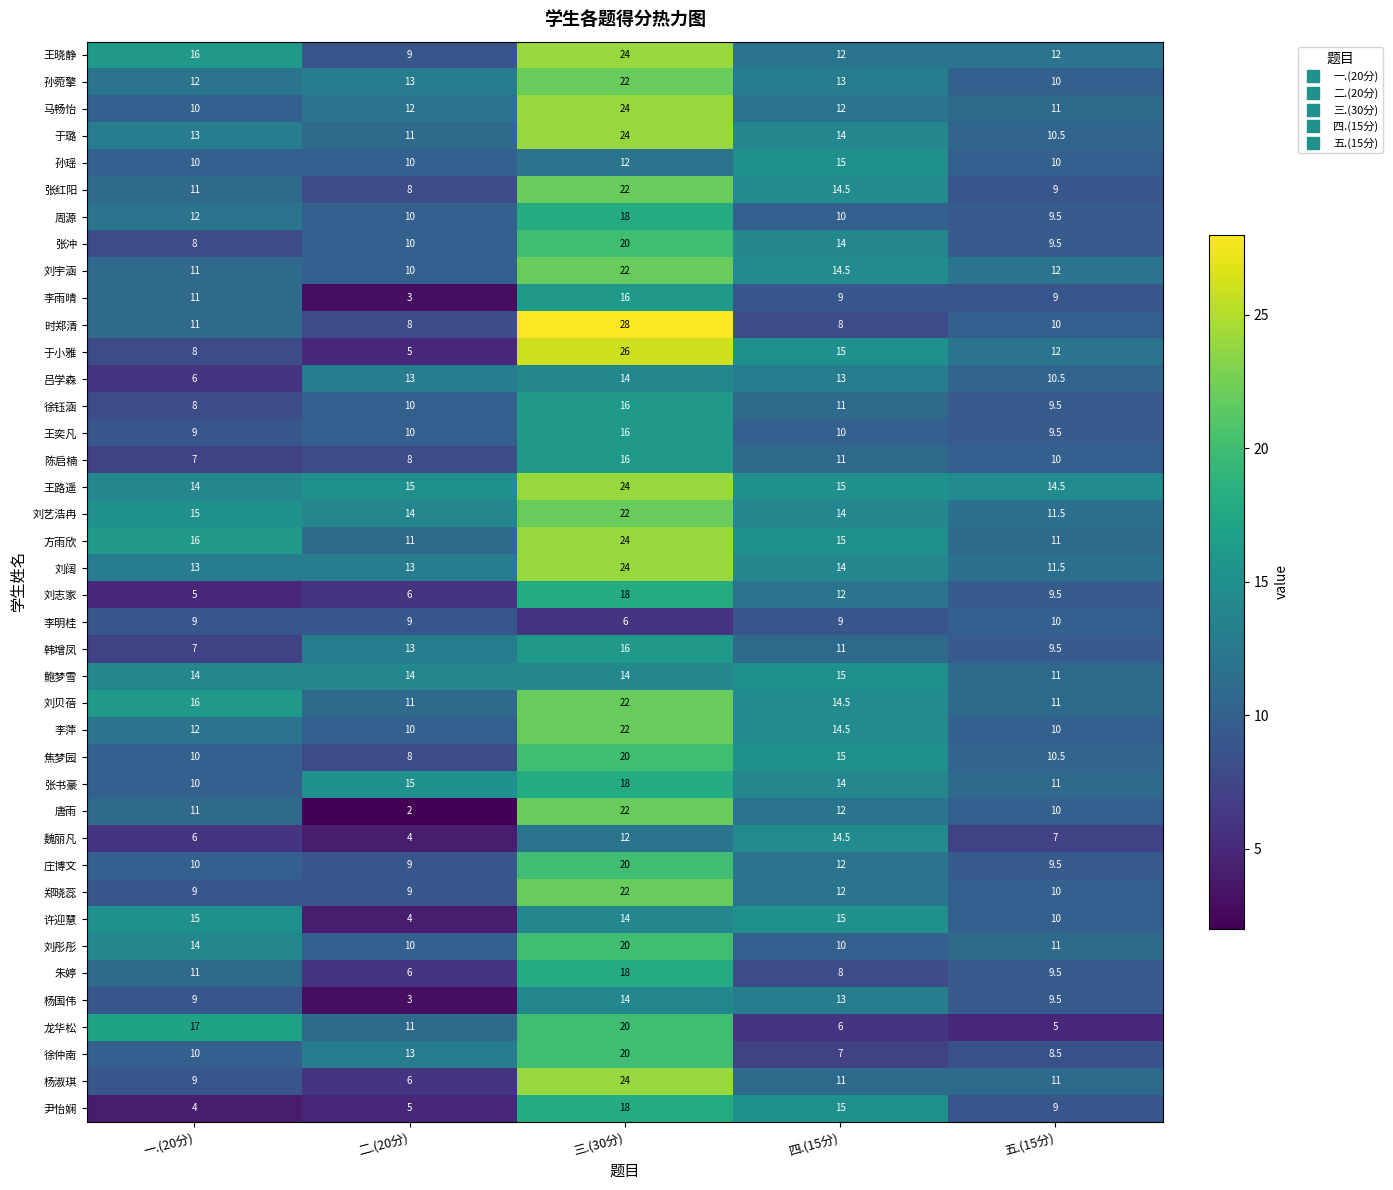

How many data points does each series have?

5